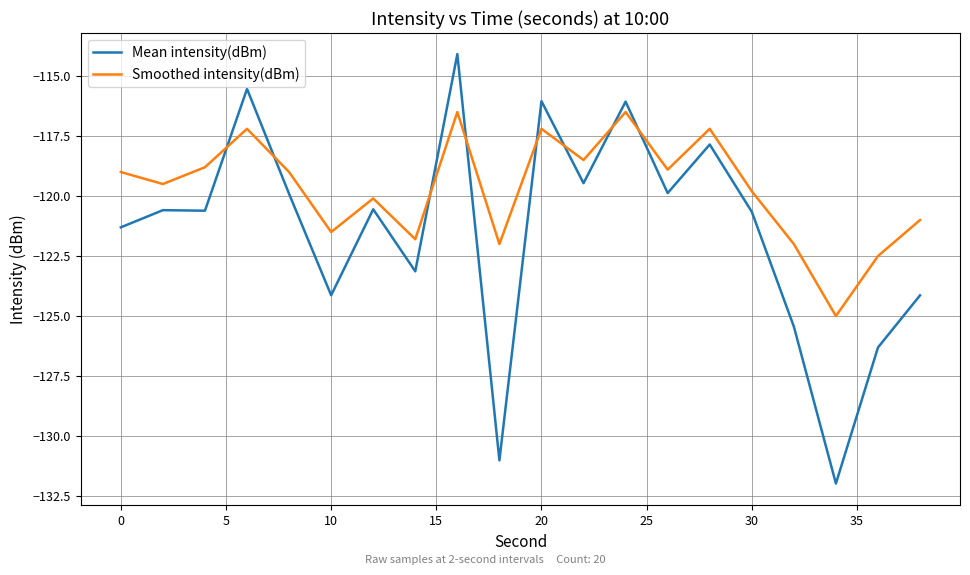

What is the sum of all Mean intensity(dBm) values?

-2428.7